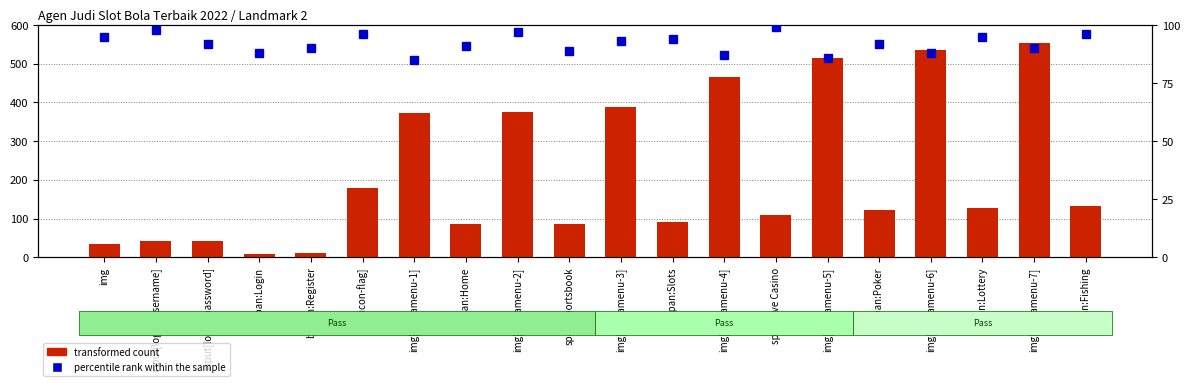

The value of percentile rank within the sample at img[megamenu-2] is 154. True or false?

False